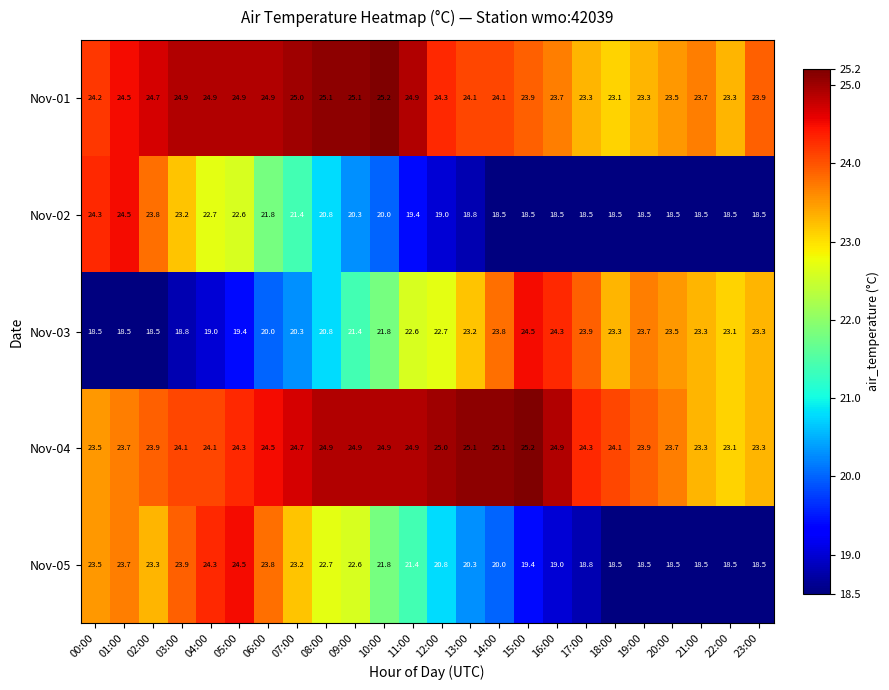

At which label does Nov-04 reach its peak?

15:00